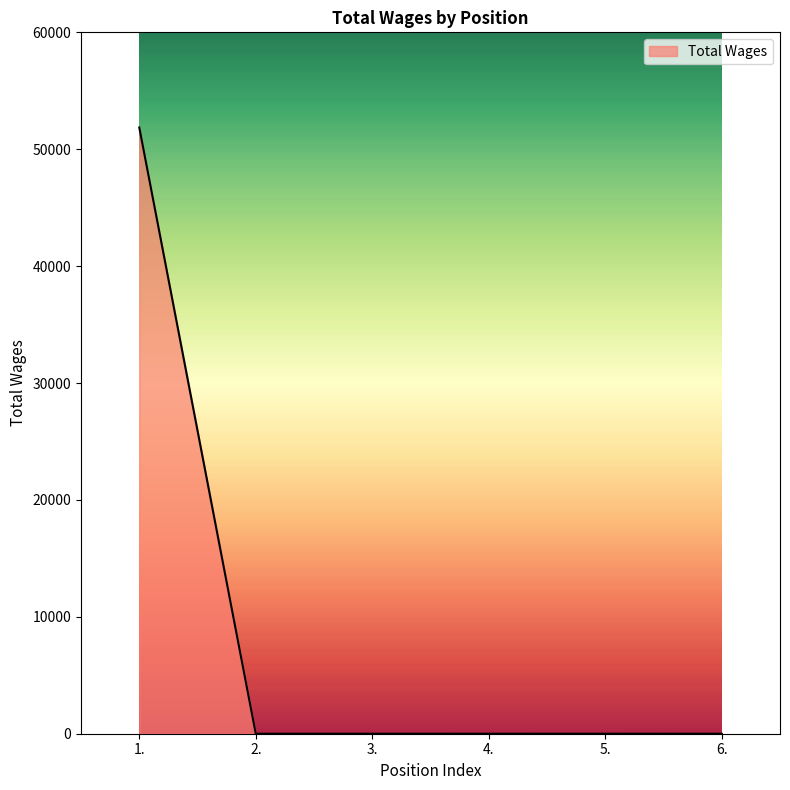

What is the average value?

8643